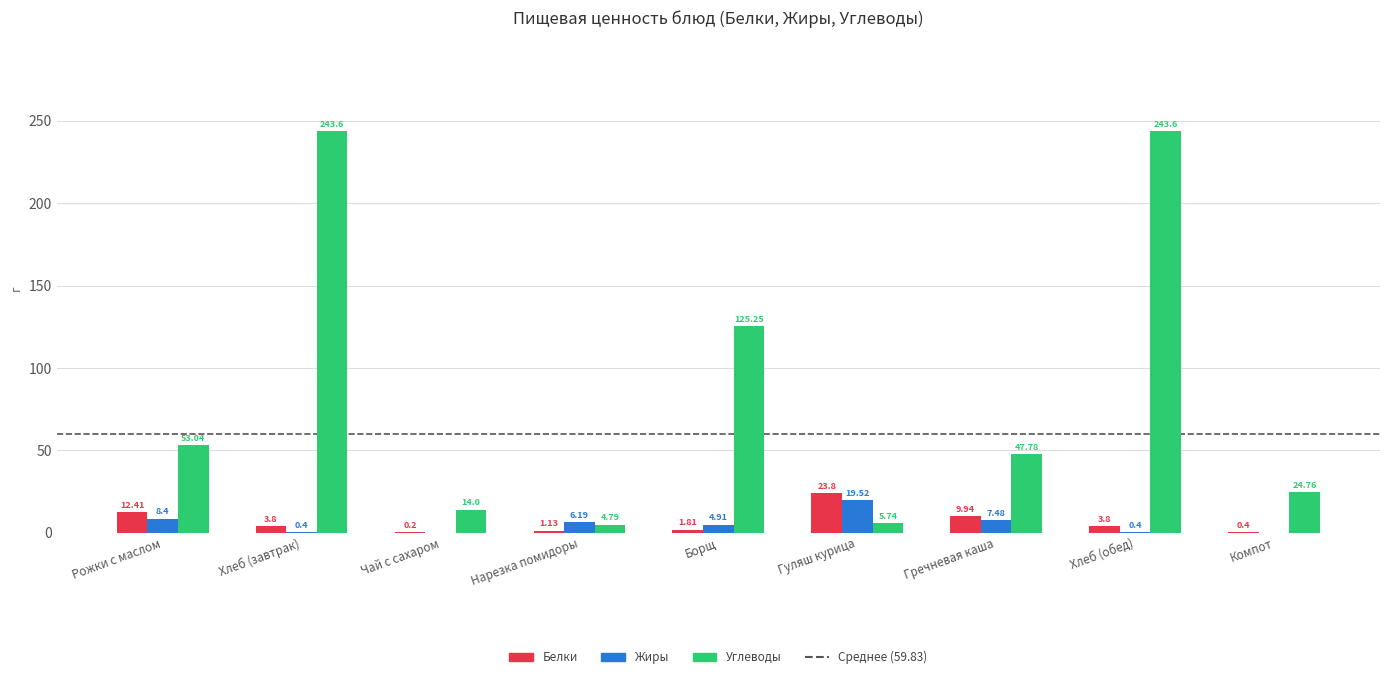

What is the sum of the Жиры values at Хлеб (обед) and Нарезка помидоры?

6.6